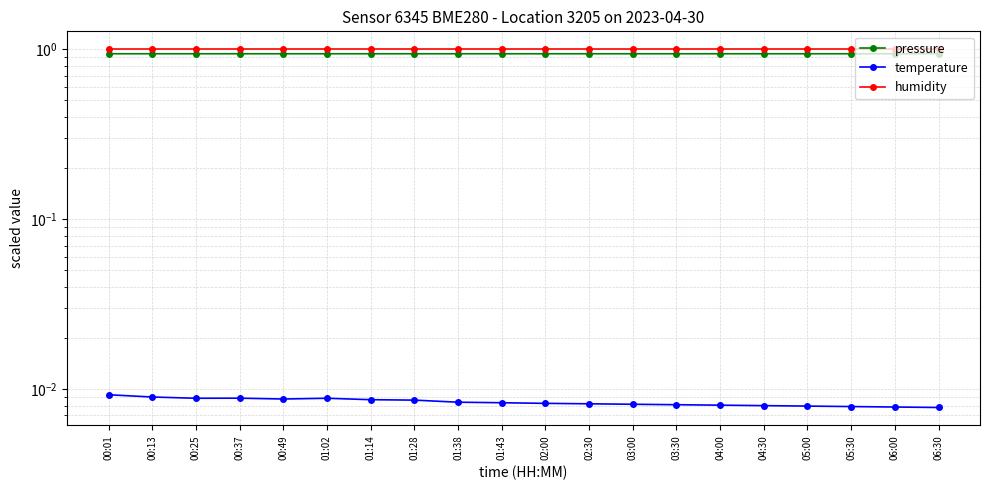

Does the chart have visible grid lines?

Yes